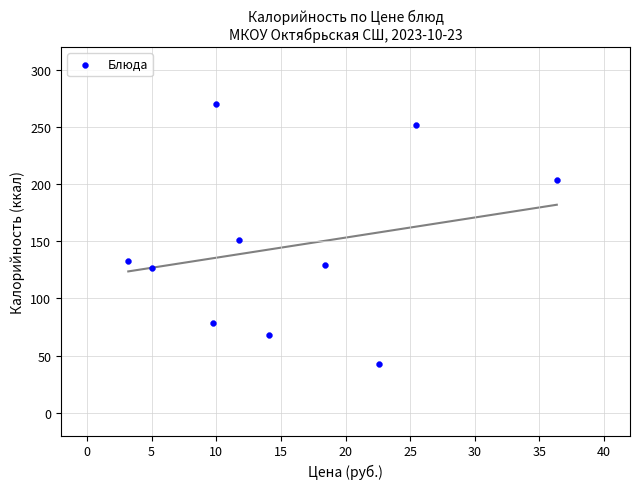

What is the average X value?

15.7